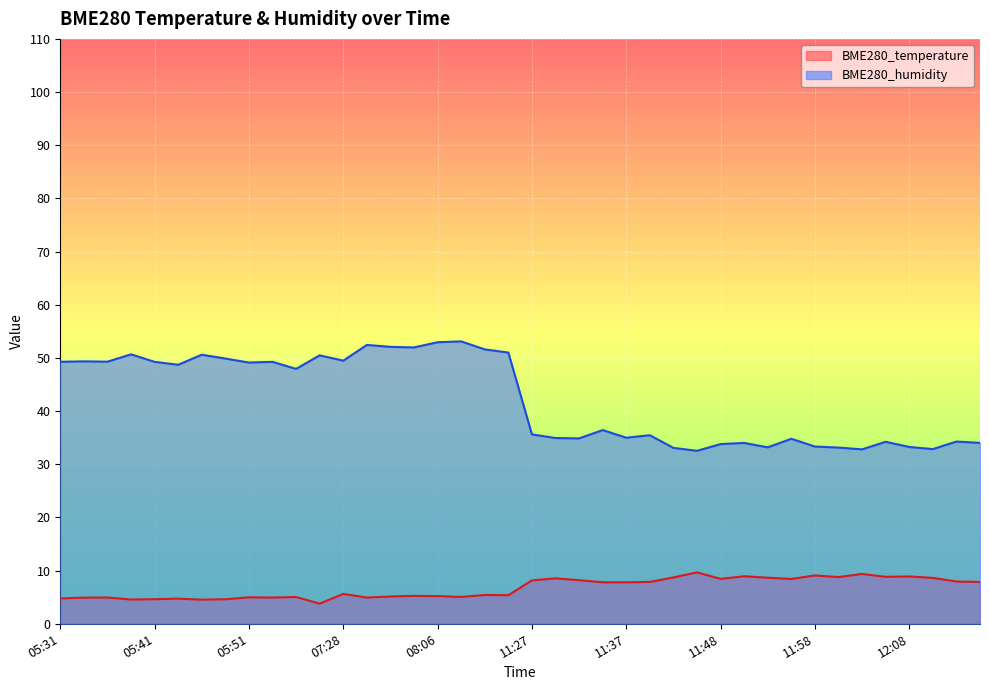

How many lines are shown in the chart?

2